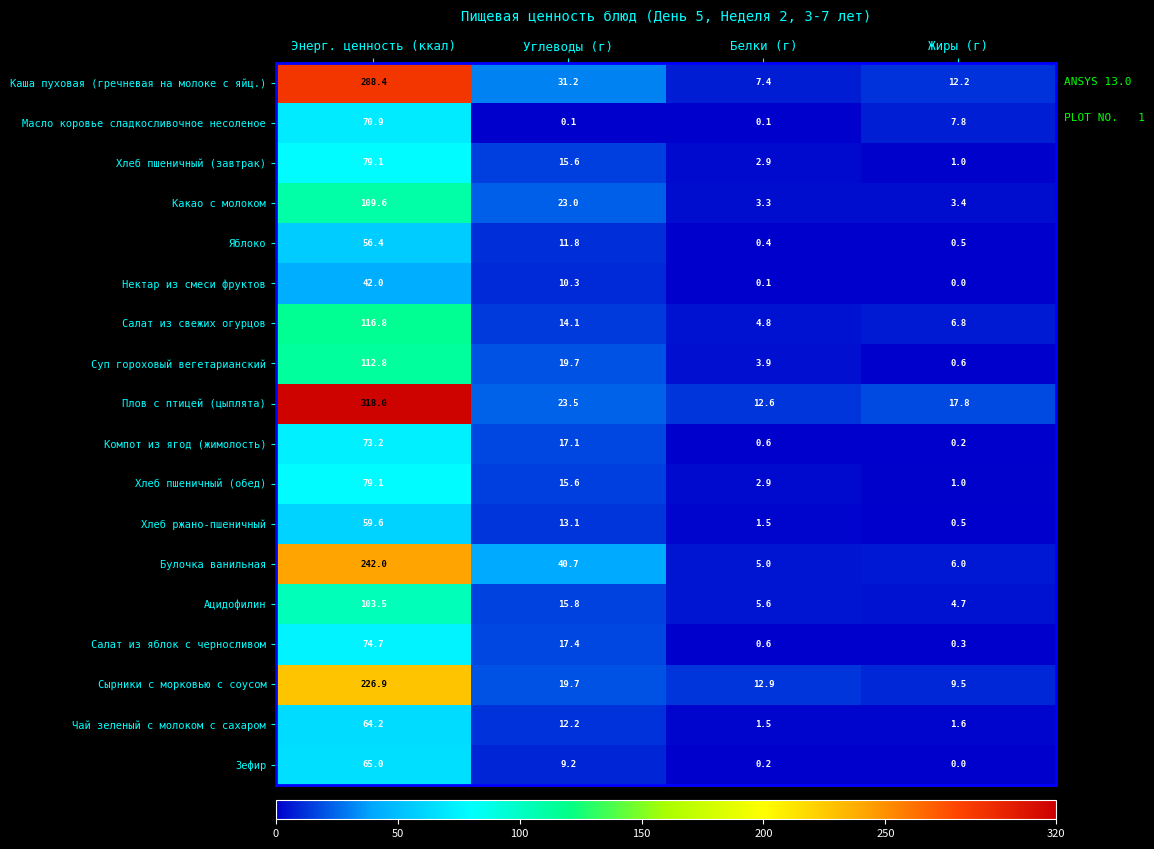

What is the average value of the Какао с молоком series?

34.8